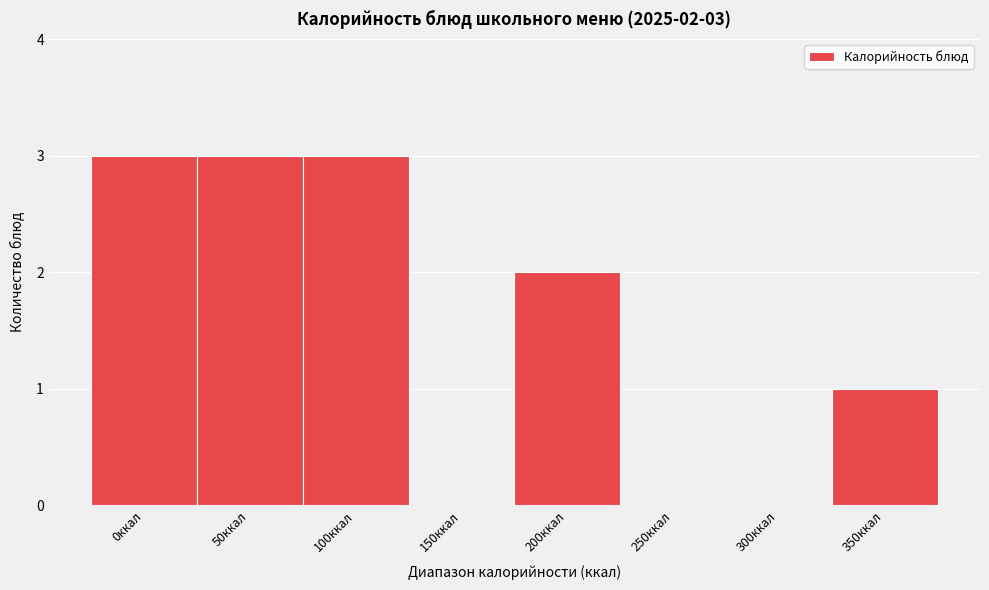

Reading right to left, what are all the values shown in this chart?

350ккал=1	300ккал=0	250ккал=0	200ккал=2	150ккал=0	100ккал=3	50ккал=3	0ккал=3